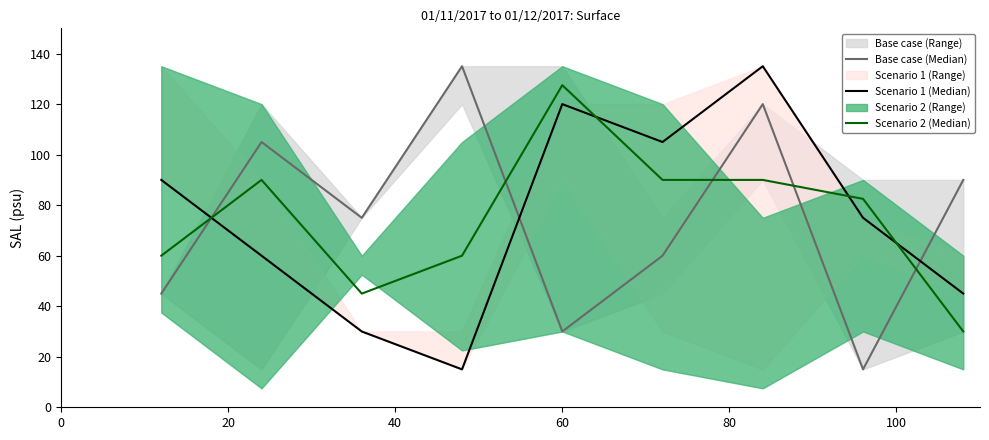

True or false: Scenario 2 (Median) has a value of 45.0 at 40.

True